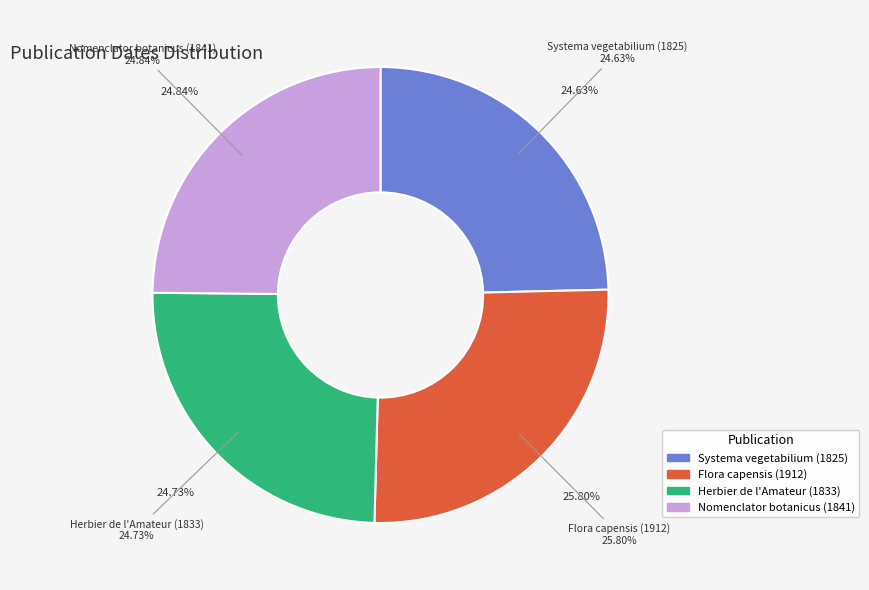

What is the total percentage of Flora capensis (1912) and Nomenclator botanicus (1841)?

50.6%